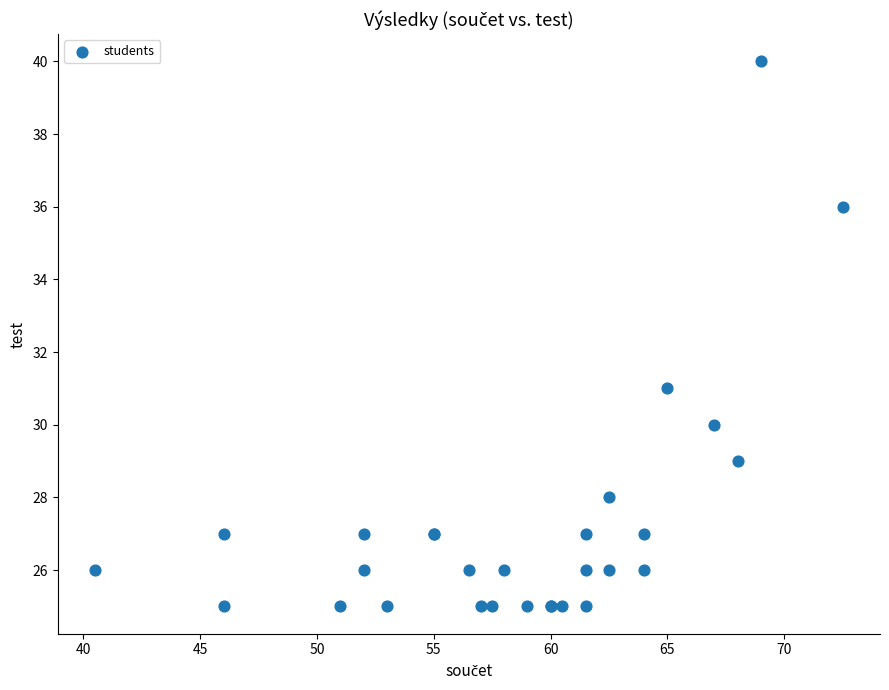

What Y value in the scatter plot is closest to 32?

31